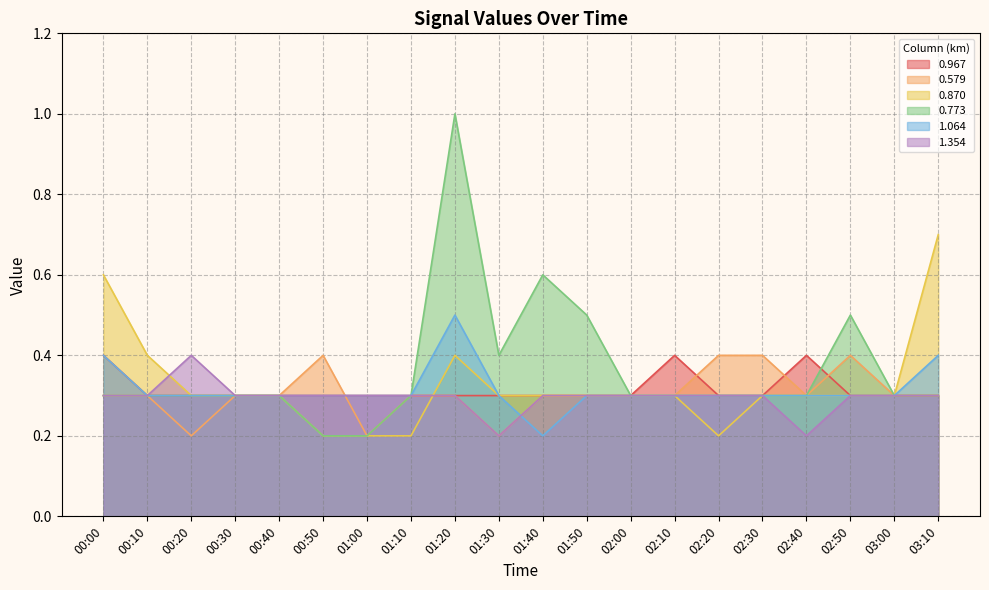

The value of 1.354 at 02:40 is 0.3. True or false?

False